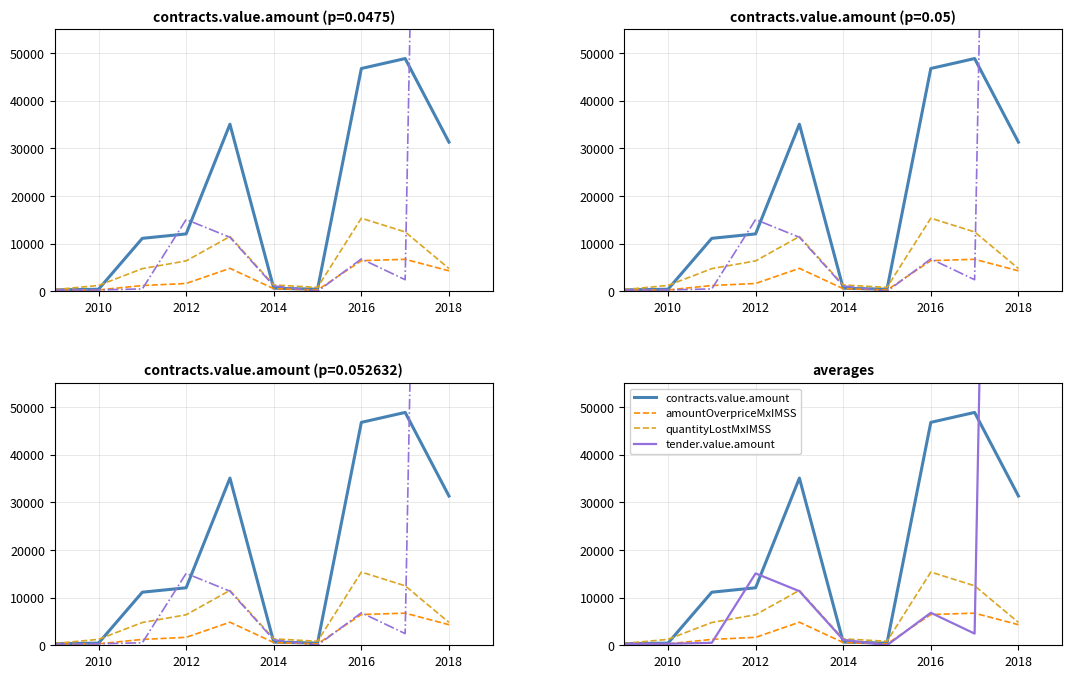

Which series has the largest range (max minus min)?

tender.value.amount